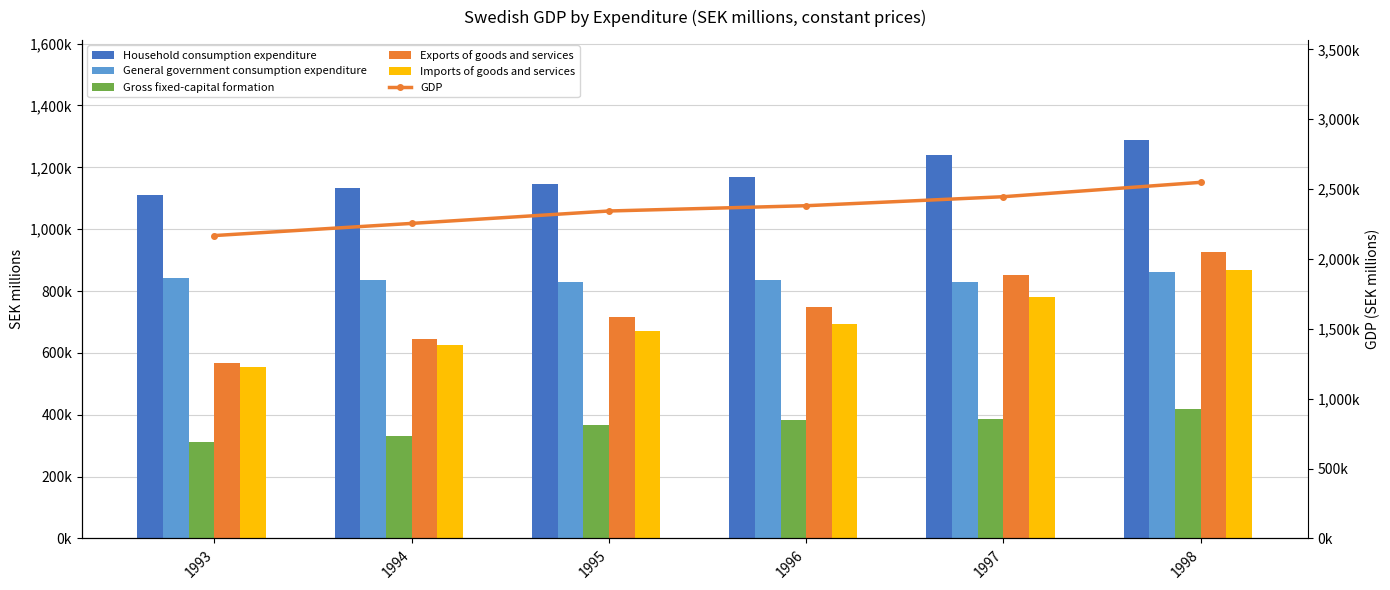

Reading left to right, what are all the values shown in this chart?

Household consumption expenditure: 1993=1111414	1994=1134610	1995=1147201	1996=1167856	1997=1240088	1998=1289587
General government consumption expenditure: 1993=842019	1994=836763	1995=830499	1996=836713	1997=829981	1998=860875
Gross fixed-capital formation: 1993=310504	1994=332336	1995=365304	1996=382493	1997=384651	1998=418515
Exports of goods and services: 1993=567510	1994=643956	1995=716562	1996=748223	1997=851307	1998=927591
Imports of goods and services: 1993=554990	1994=626347	1995=670961	1996=694052	1997=780437	1998=868702
GDP: 1993=2167722	1994=2254704	1995=2343507	1996=2381289	1997=2445785	1998=2548629